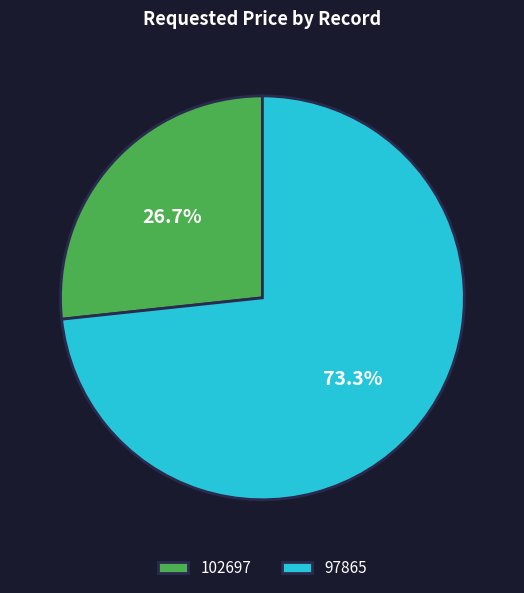

To the nearest percent, what is the average slice percentage?

50%